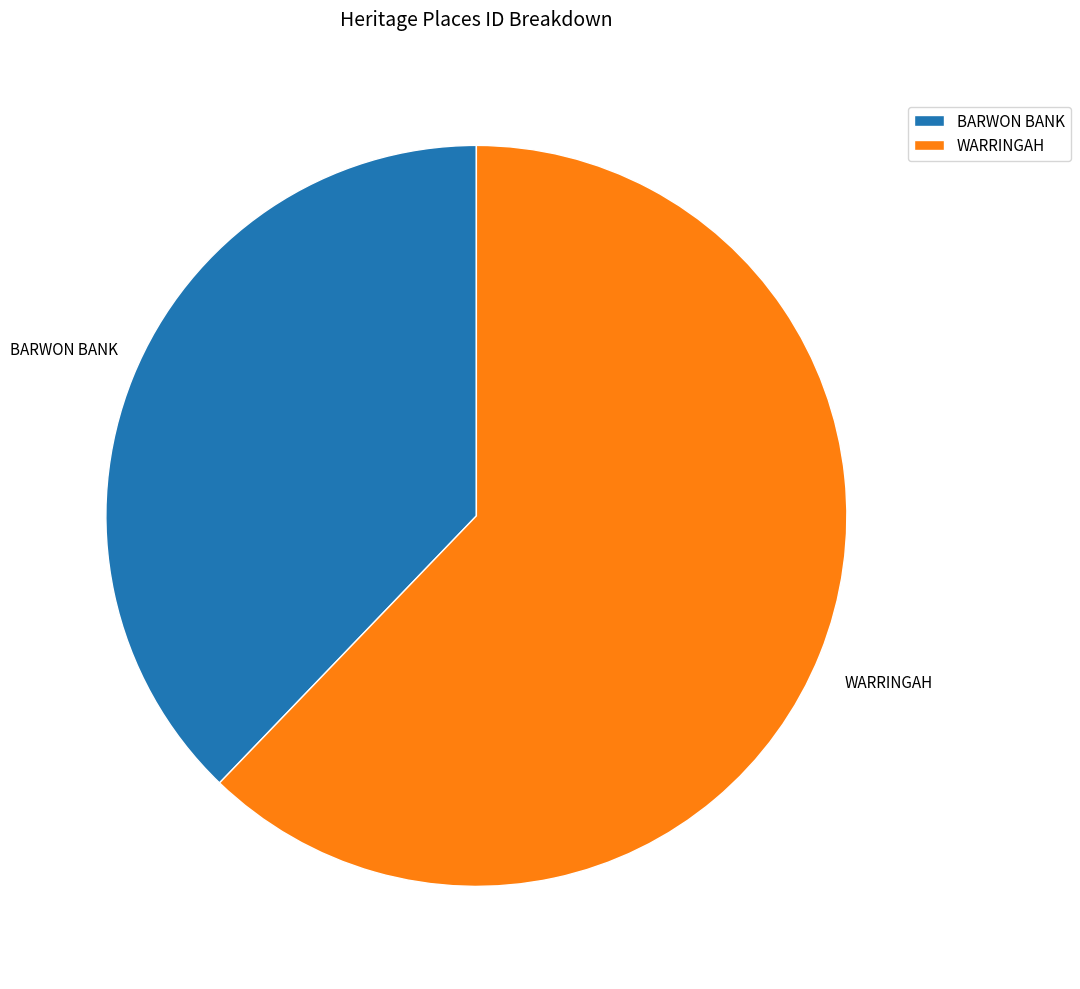

Approximately how many times larger is the value at WARRINGAH compared to BARWON BANK?

1.6